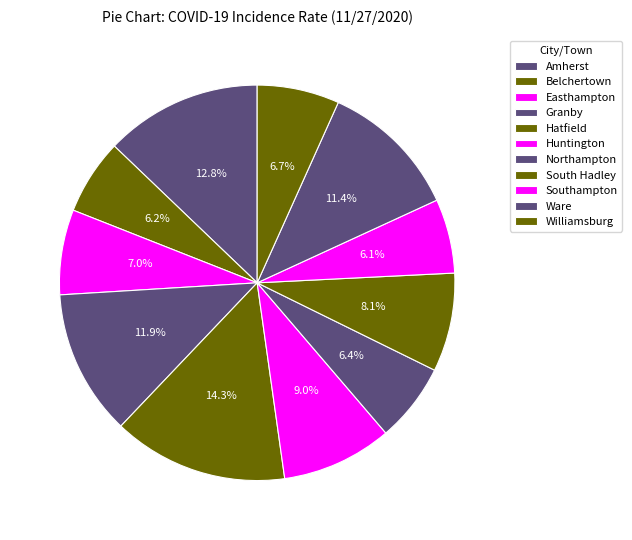

True or false: Williamsburg accounts for 7% of the total.

True